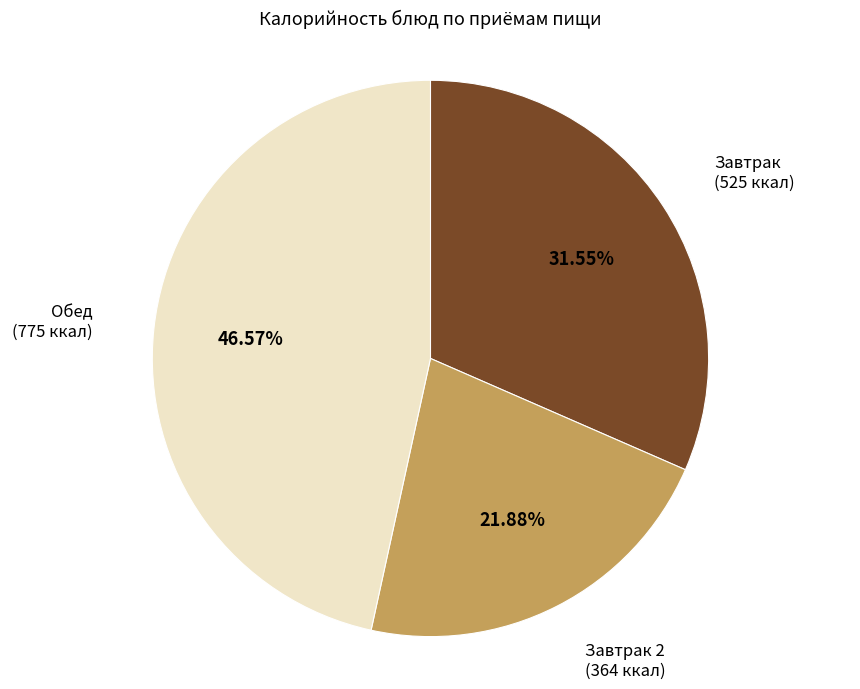

Does any single category account for the majority?

No